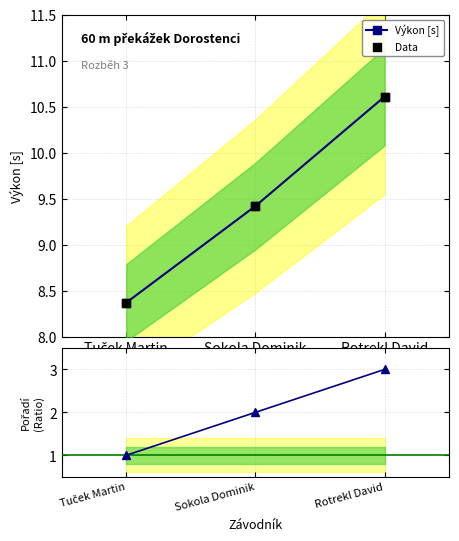

Is the value of Výkon [s] at Rotrekl David greater than the value of Data at Sokola Dominik?

Yes